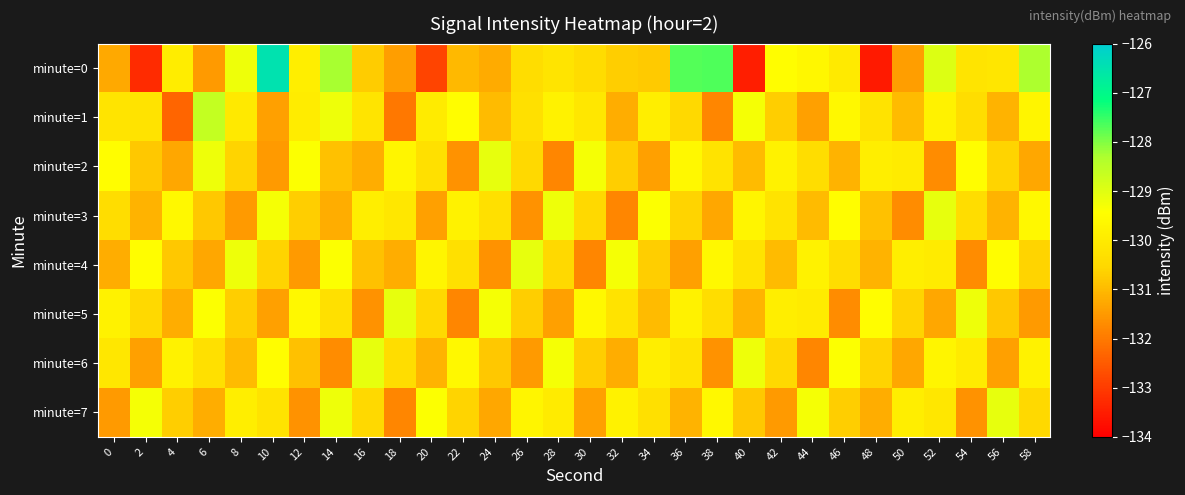

At which category is the sum across all series the highest?

14